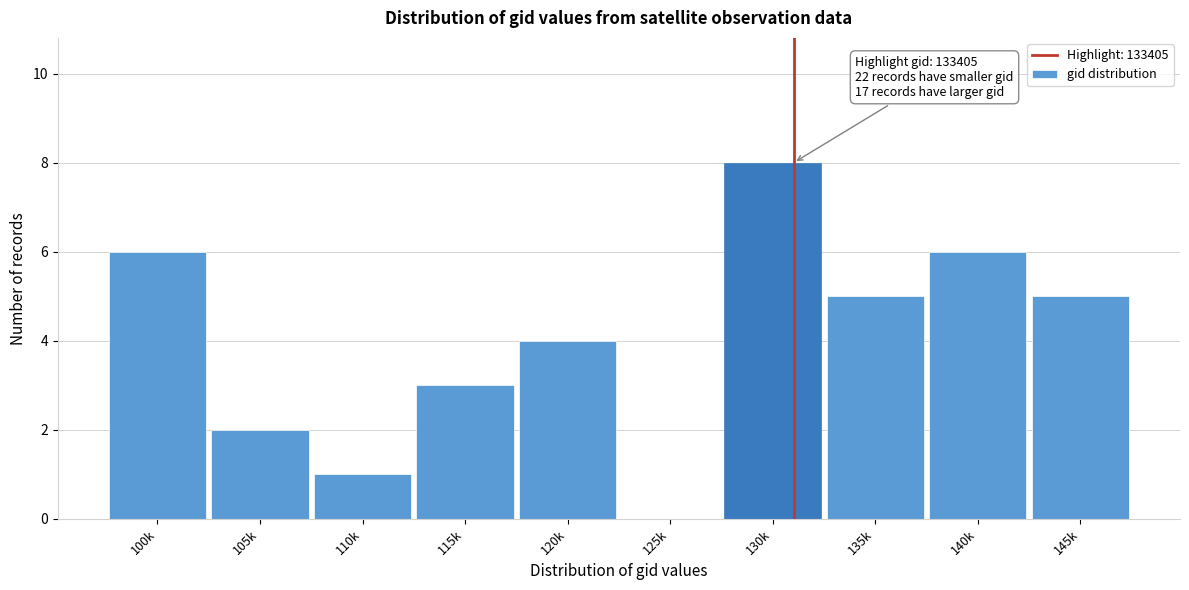

Reading right to left, list all the values displayed in this chart.

145k=5	140k=6	135k=5	130k=8	125k=0	120k=4	115k=3	110k=1	105k=2	100k=6